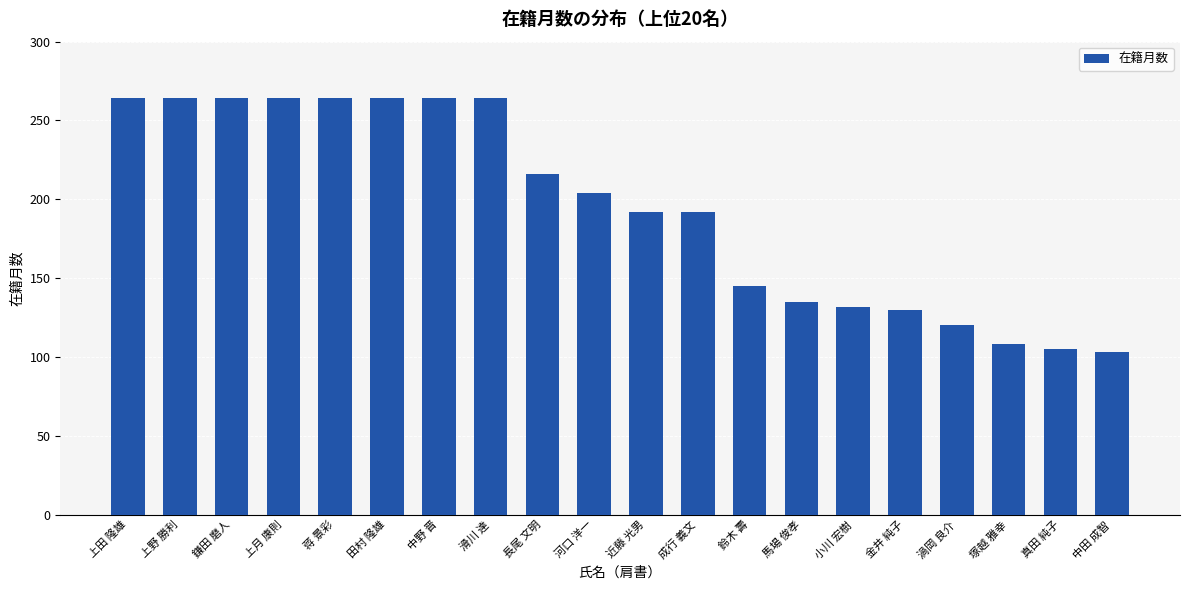

What is the difference between the maximum and minimum values?

161